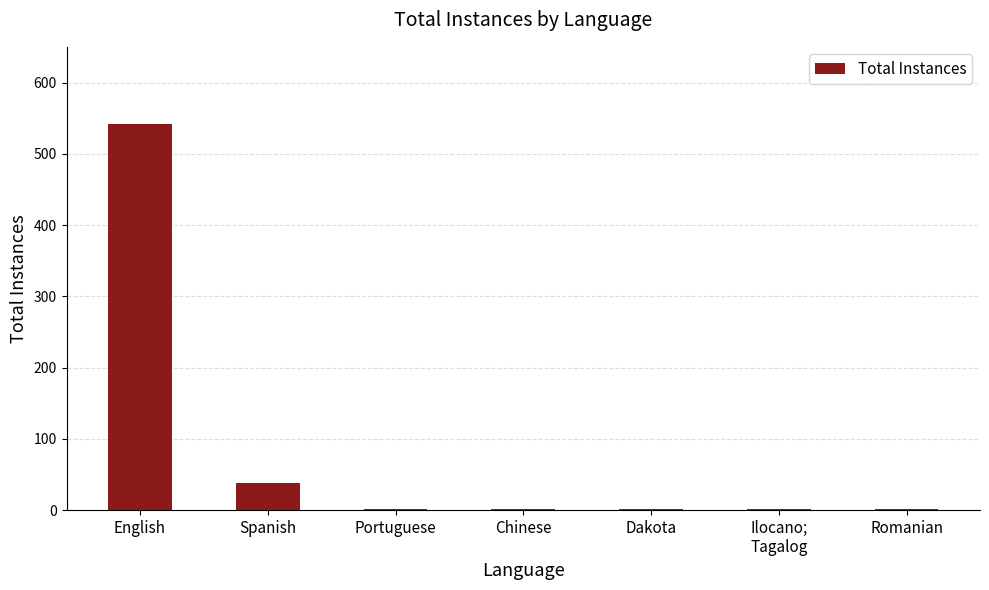

What is the sum of all values?

586